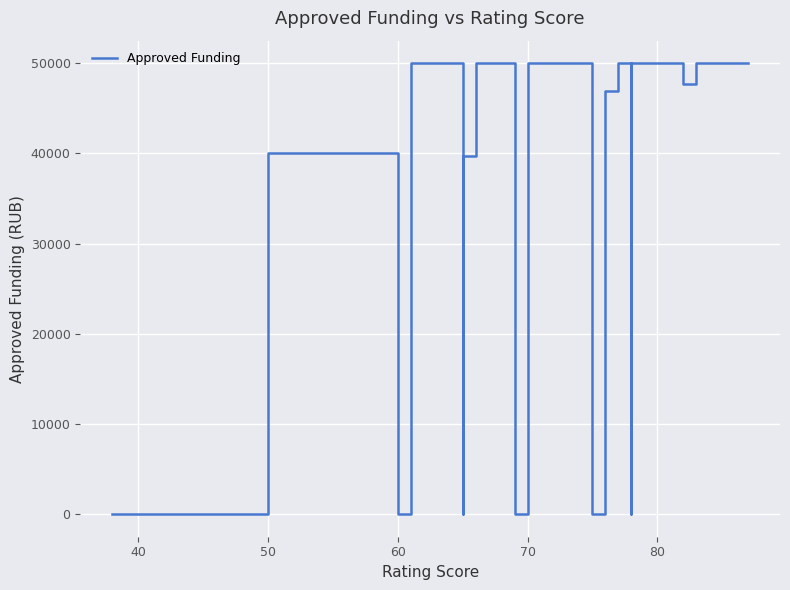

Count the number of data series in this chart.

1